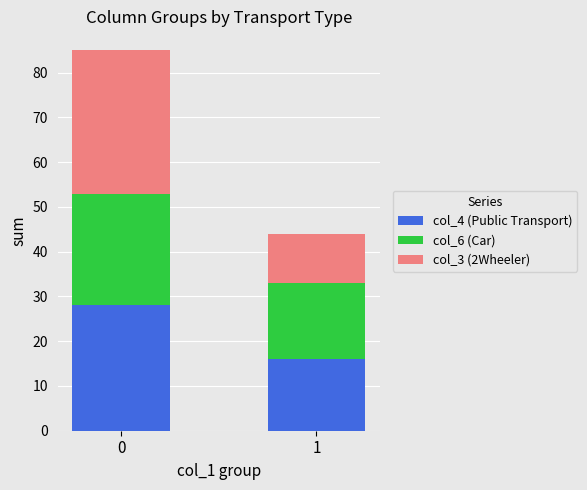

How many col_4 (Public Transport) values are between 16 and 28?

2